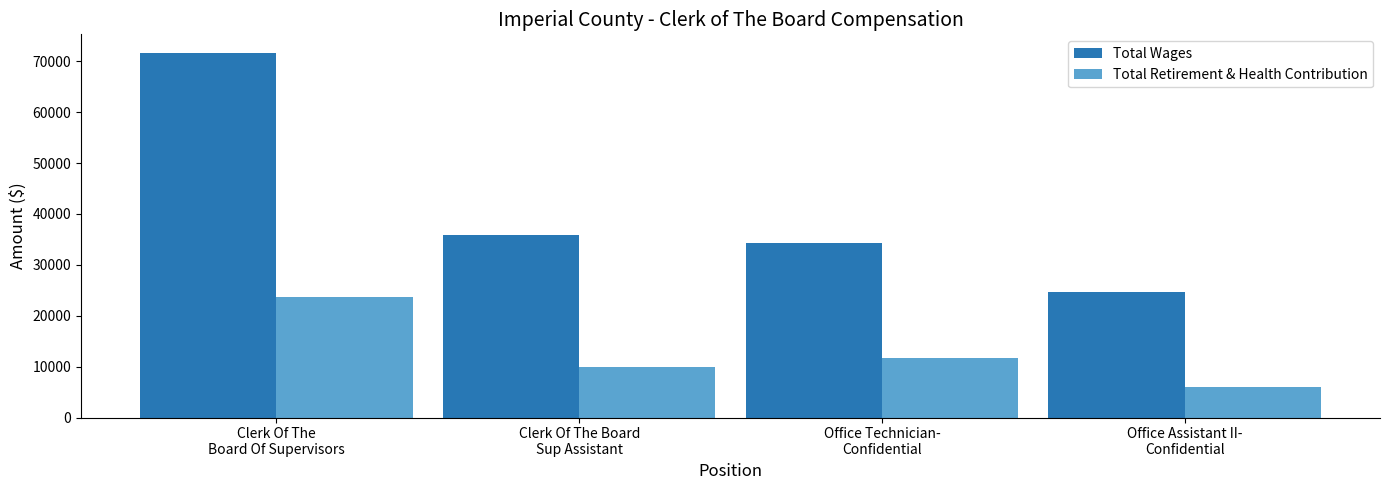

At which label does Total Wages reach its peak?

Clerk Of The
Board Of Supervisors